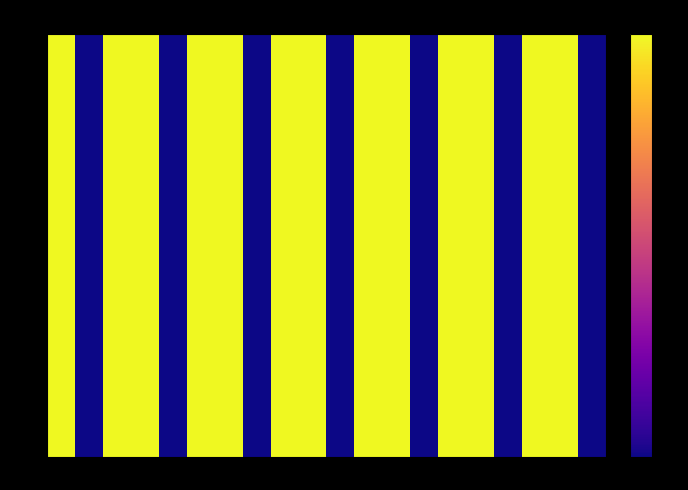

At how many categories does at least one series exceed 0?

13